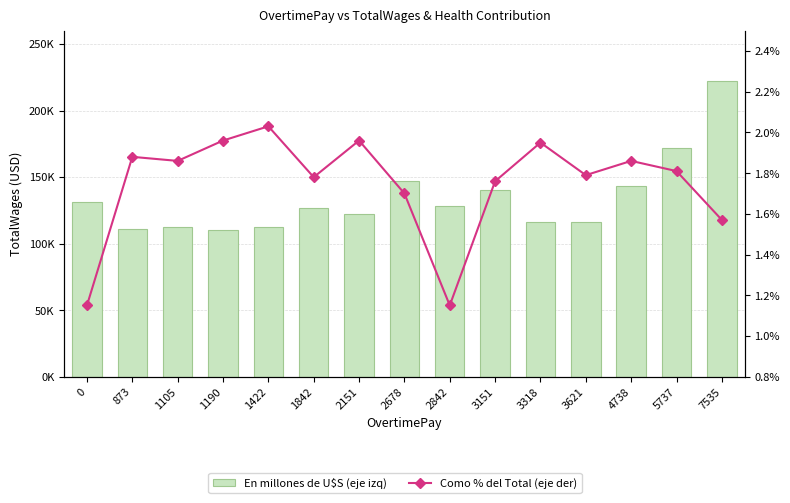

Reading left to right, extract all data points from this chart.

En millones de U$S (eje izq): 0=131014.0	873=111165.0	1105=112527.0	1190=110027.0	1422=112442.0	1842=126773.0	2151=121865.0	2678=146843.0	2842=128436.0	3151=140616.0	3318=116102.0	3621=116350.0	4738=143515.0	5737=171449.0	7535=222018.0
Como % del Total (eje der): 0=1.1	873=1.9	1105=1.9	1190=2.0	1422=2.0	1842=1.8	2151=2.0	2678=1.7	2842=1.1	3151=1.8	3318=1.9	3621=1.8	4738=1.9	5737=1.8	7535=1.6